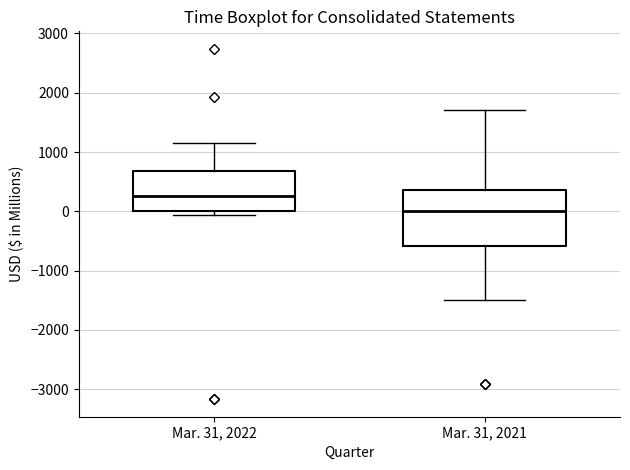

Reading left to right, read every box against the y-axis: the position of its median line, the range the box covers, and the ends of its whiskers. The values are not printed on the chart, so give them approximately, as read against the axis.

Mar. 31, 2022: median 300, box 0 to 700, whiskers -100 to 1200
Mar. 31, 2021: median 0, box -600 to 400, whiskers -1500 to 1700